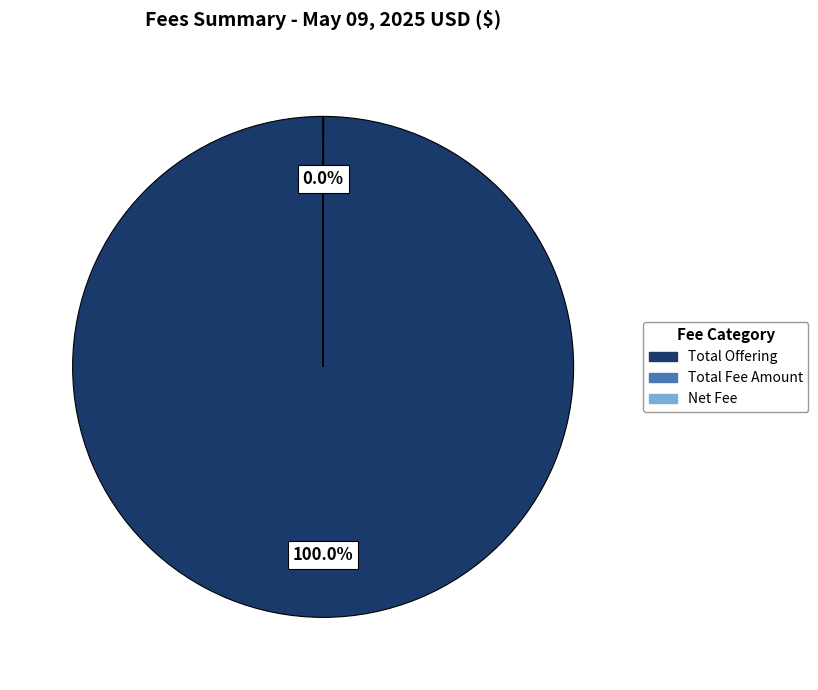

Which slice represents more than half of the pie?

Total Offering